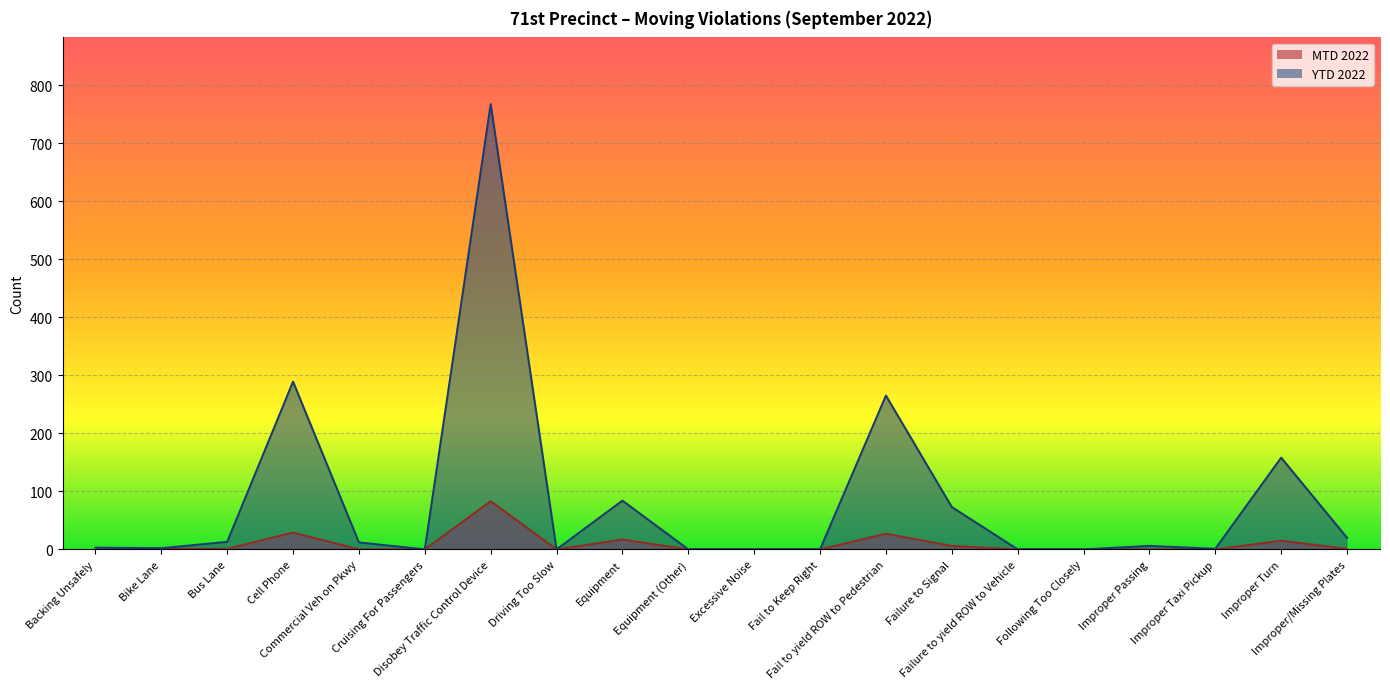

Is the value of MTD 2022 at Equipment greater than the value of YTD 2022 at Fail to Keep Right?

Yes